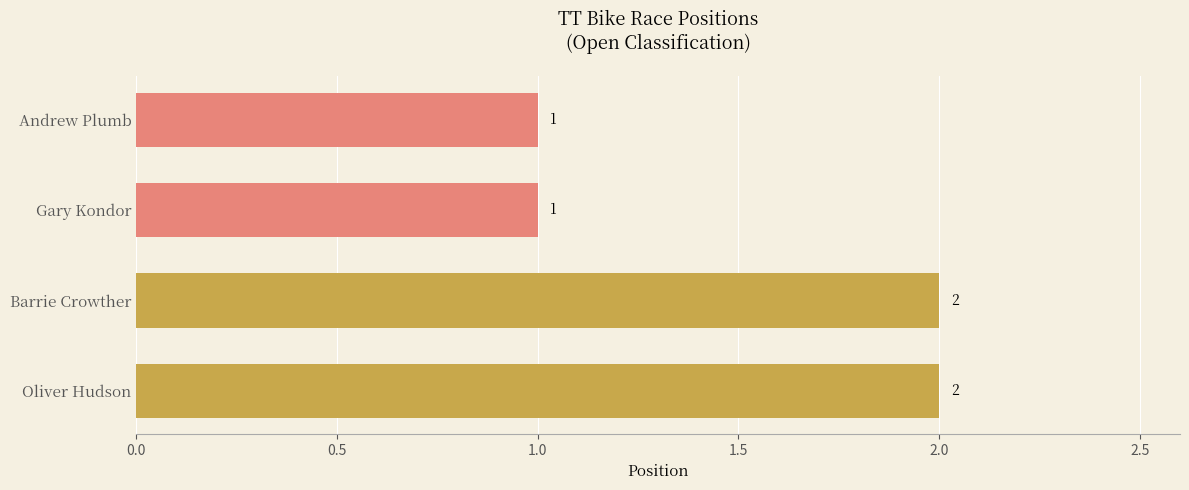

How many values are between 1 and 2?

4